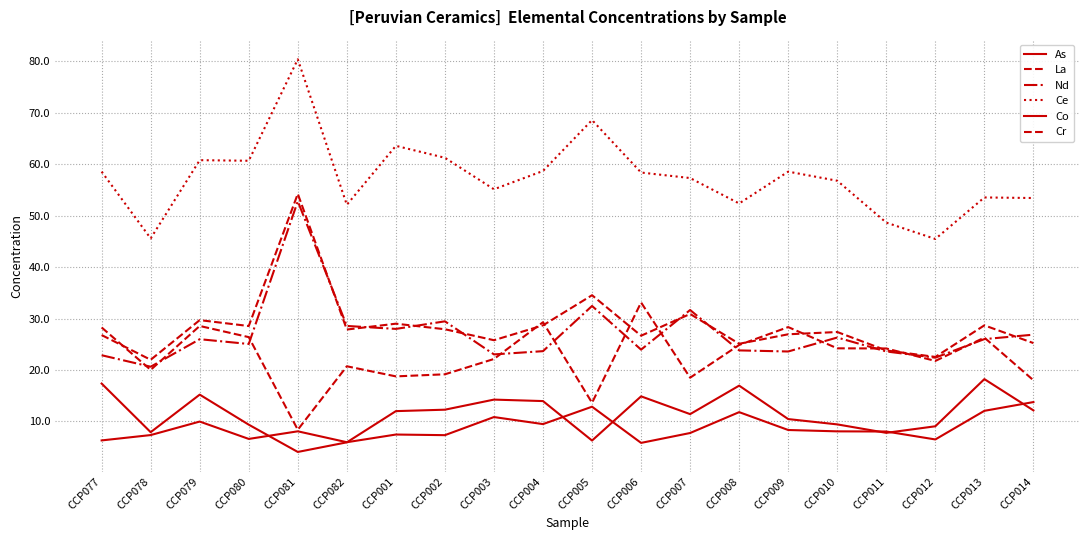

True or false: Ce has a value of 15.7 at CCP079.

False